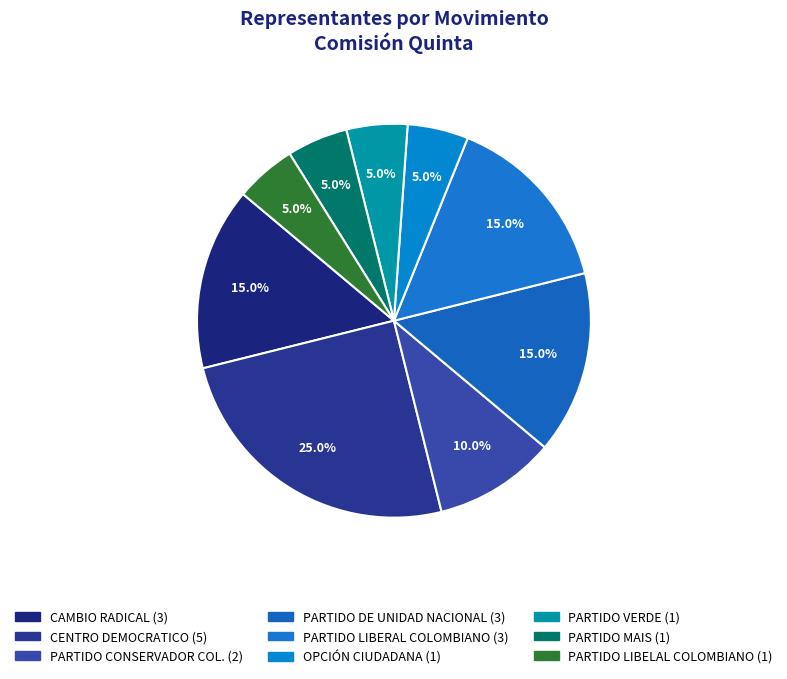

To the nearest percent, what portion does OPCIÓN CIUDADANA represent?

5%